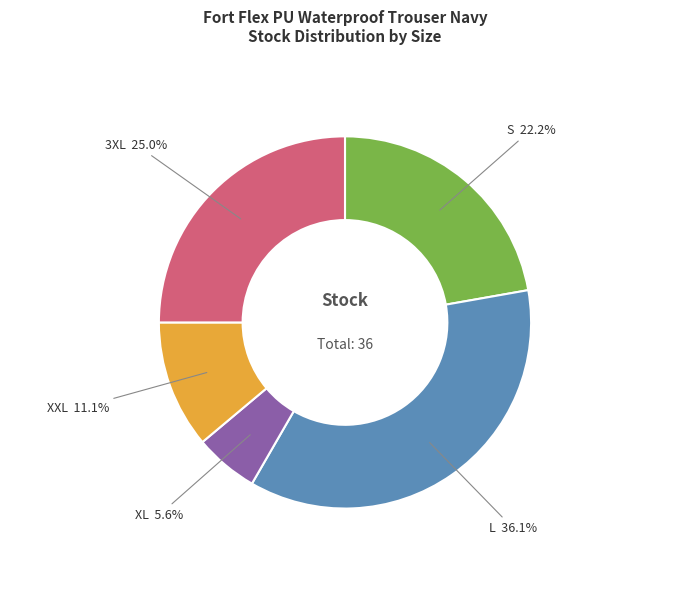

Which category has the biggest portion of the pie?

L